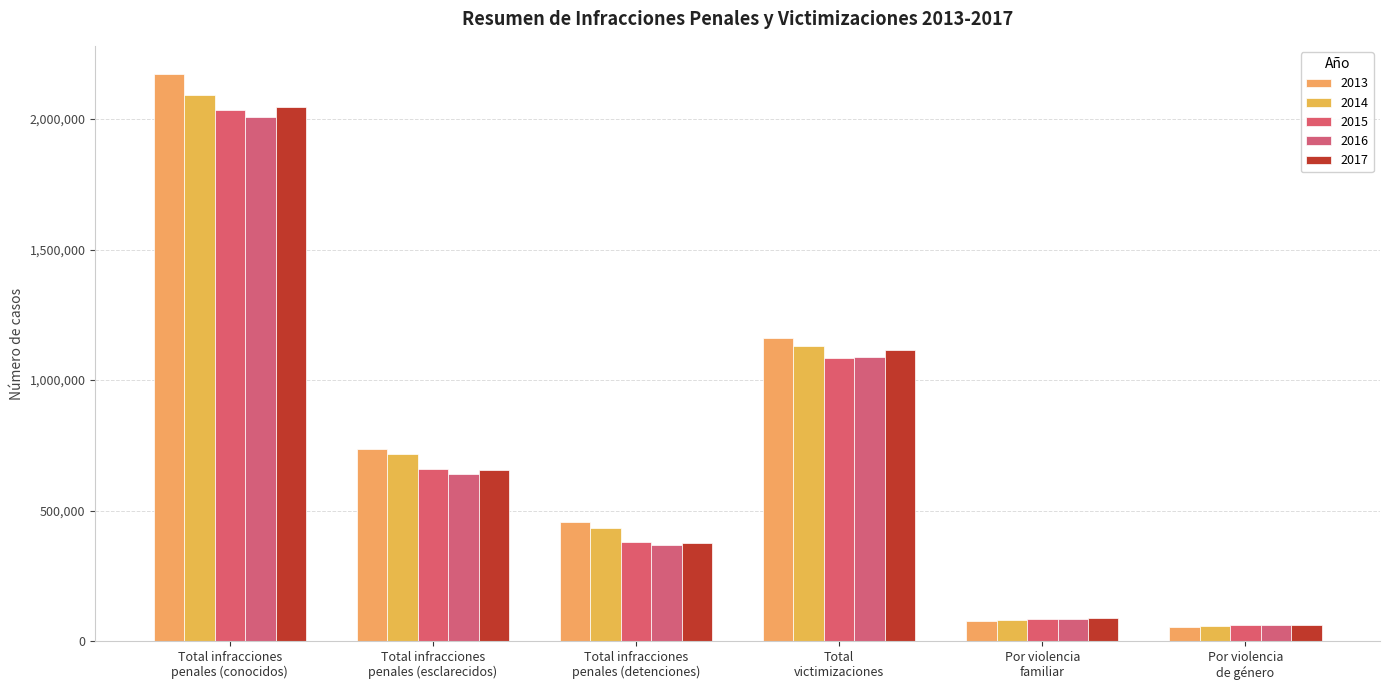

Is it true that 2013 equals 2172133 at Total infracciones
penales (conocidos)?

True